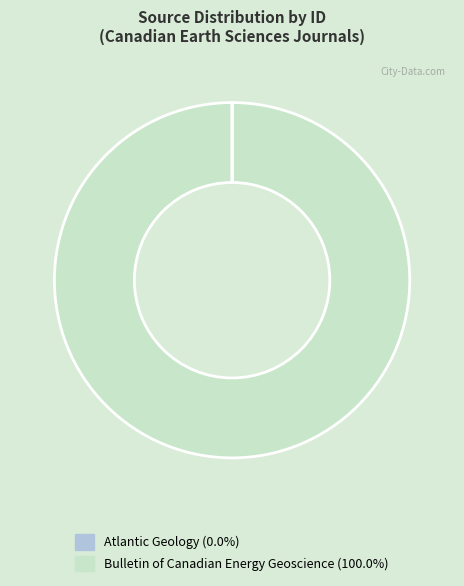

Which slice is the largest?

Bulletin of Canadian Energy Geoscience